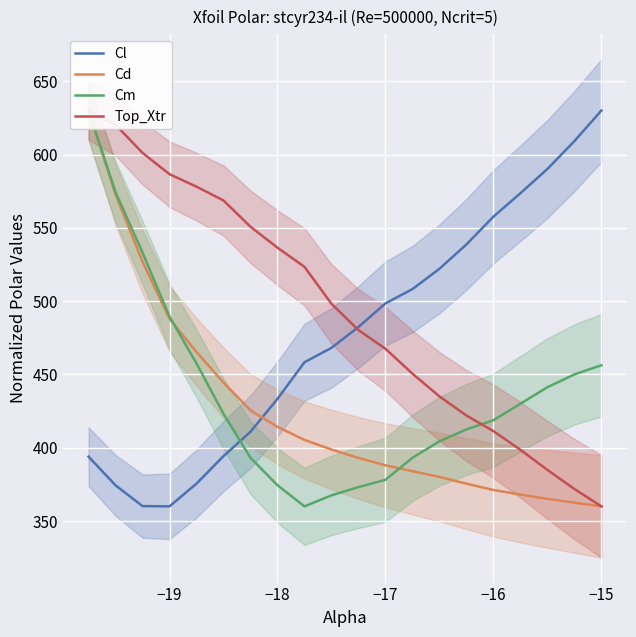

Which series has the largest total across all categories?

Top_Xtr